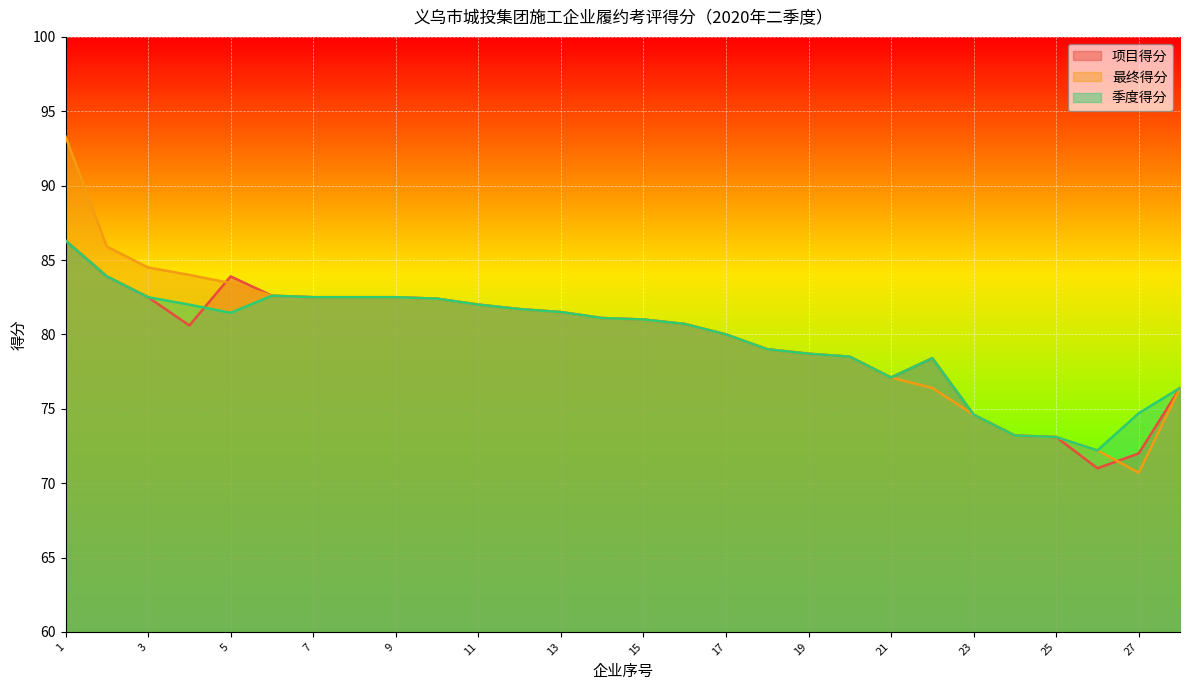

List the series in order of their peak value, highest first.

最终得分, 项目得分, 季度得分